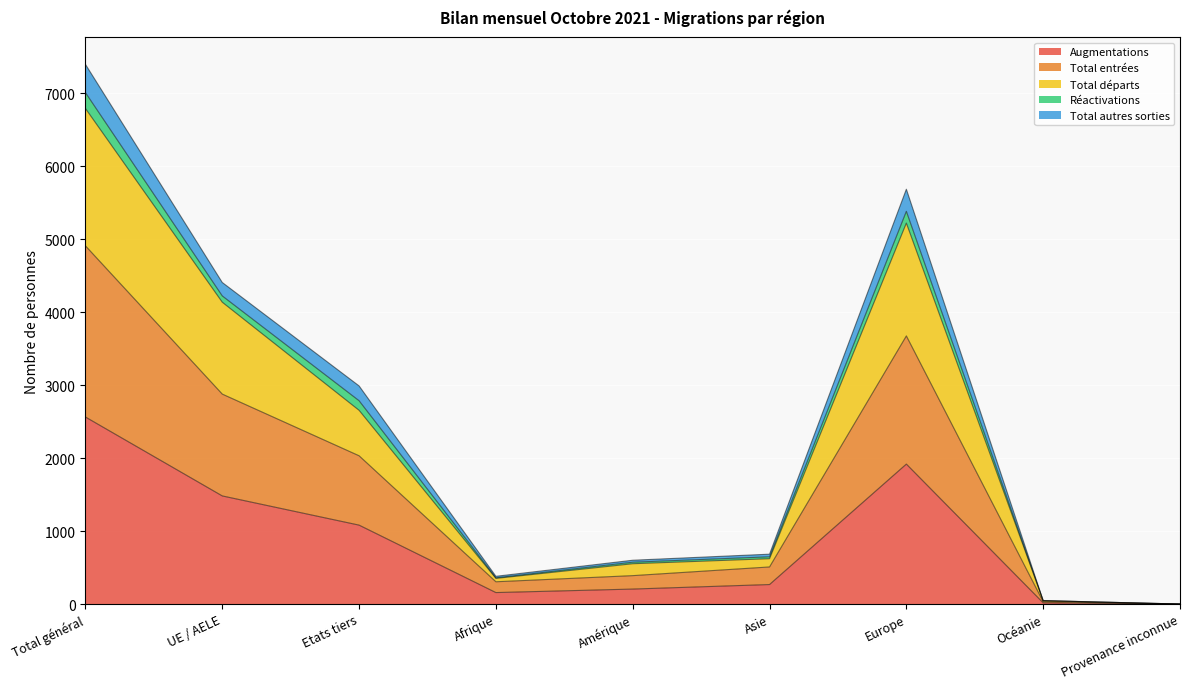

How many positive values does the Total autres sorties series have?

8